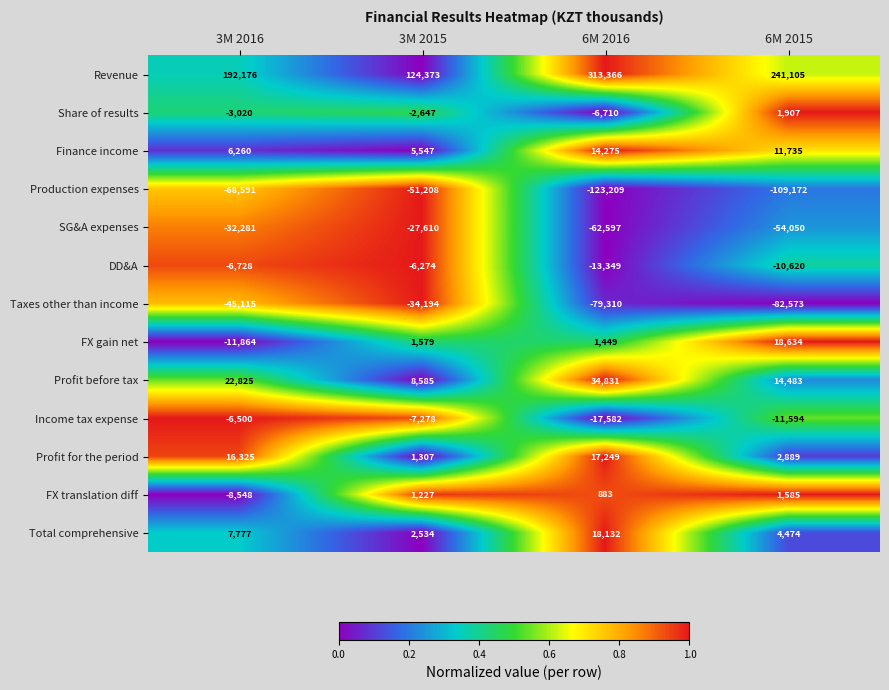

Which series changed the most between 3M 2015 and 6M 2015?

Revenue